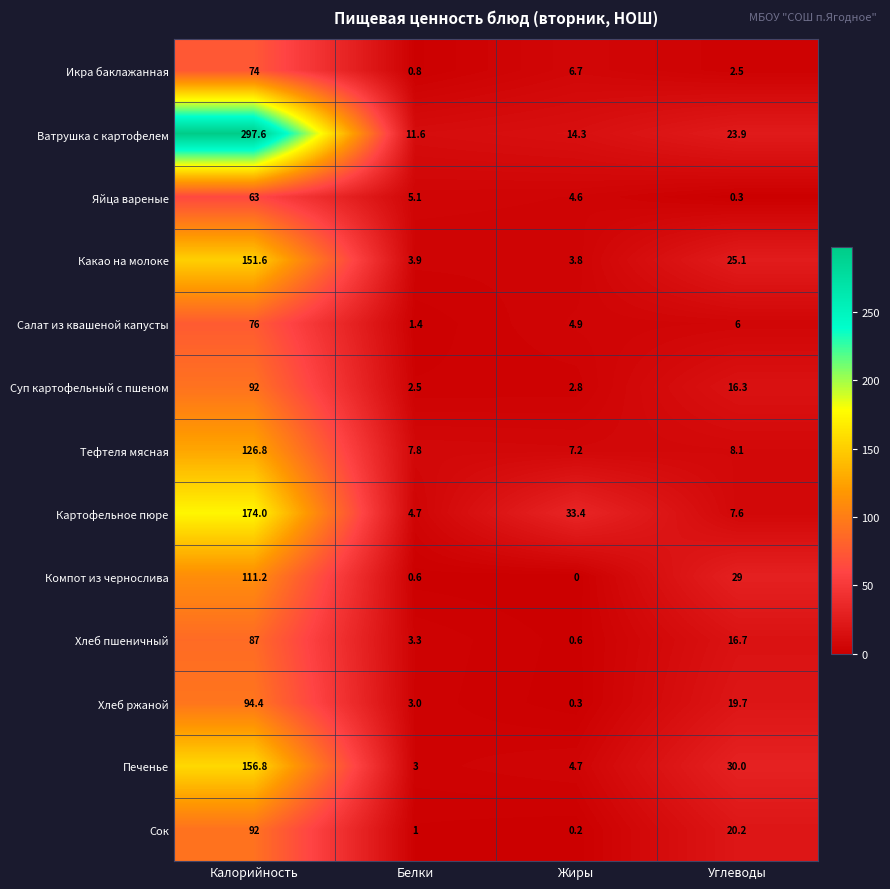

At which label does Хлеб ржаной first exceed 19?

Калорийность